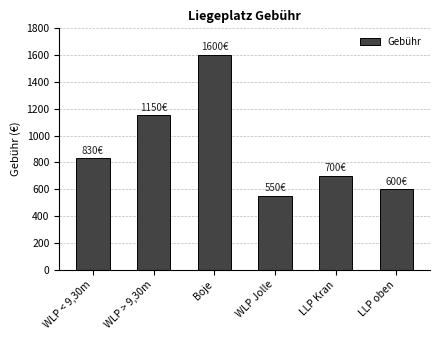

Which label corresponds to the smallest value in the chart?

WLP Jolle